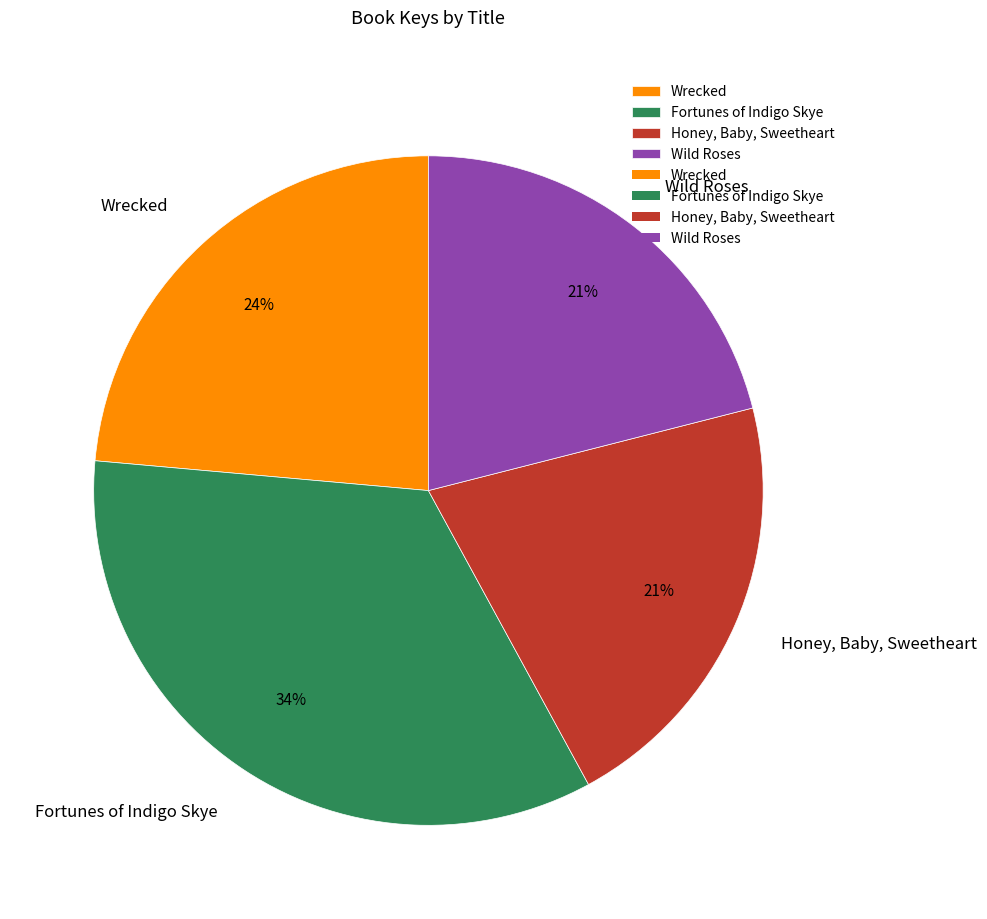

Which category has the biggest portion of the pie?

Fortunes of Indigo Skye